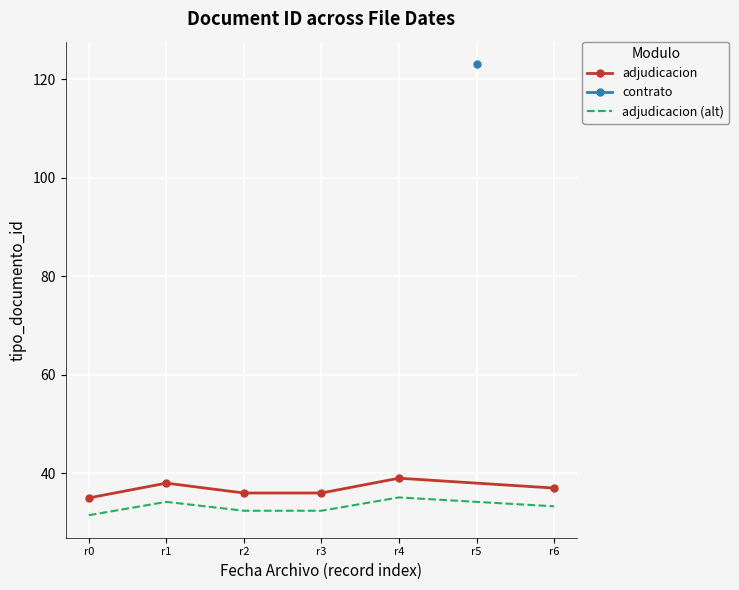

Is it true that adjudicacion (alt) equals 52.2 at r1?

False